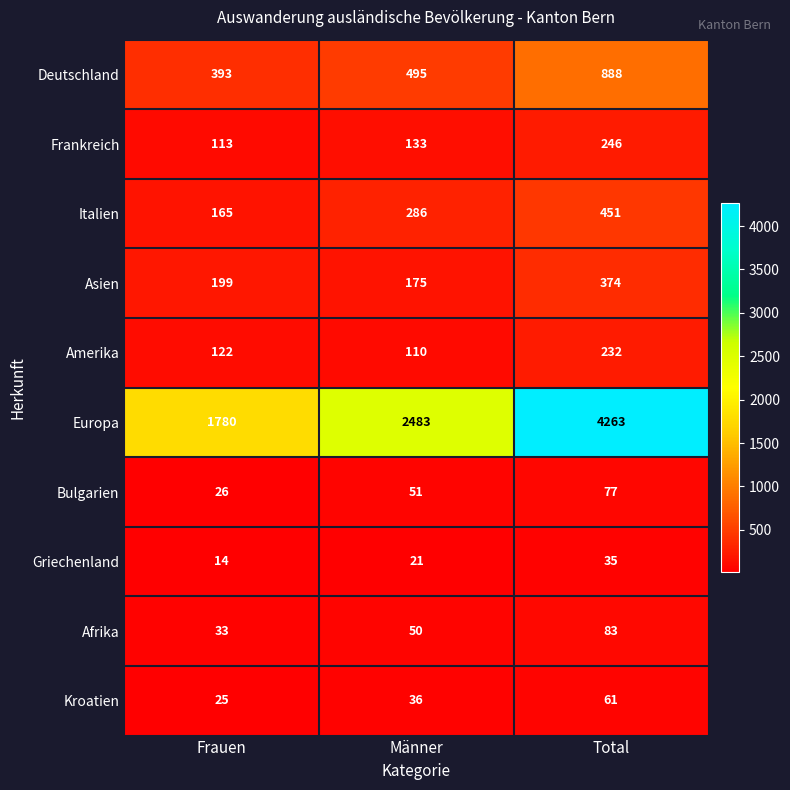

Read the Asien value at Frauen.

199